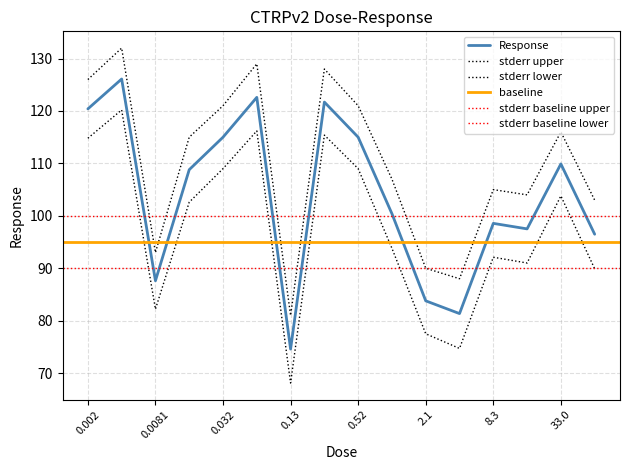

What is the value of the 4th point from the left?

108.8